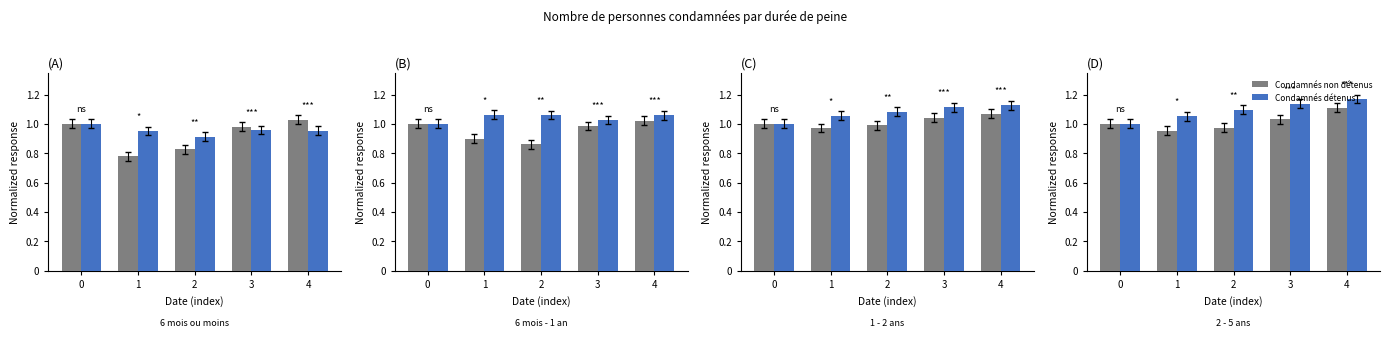

Which label corresponds to the smallest value in the chart?

1